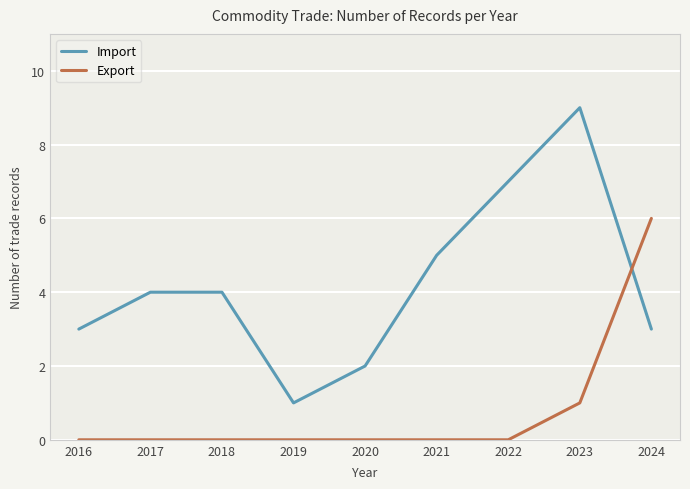

How many lines are shown in the chart?

2